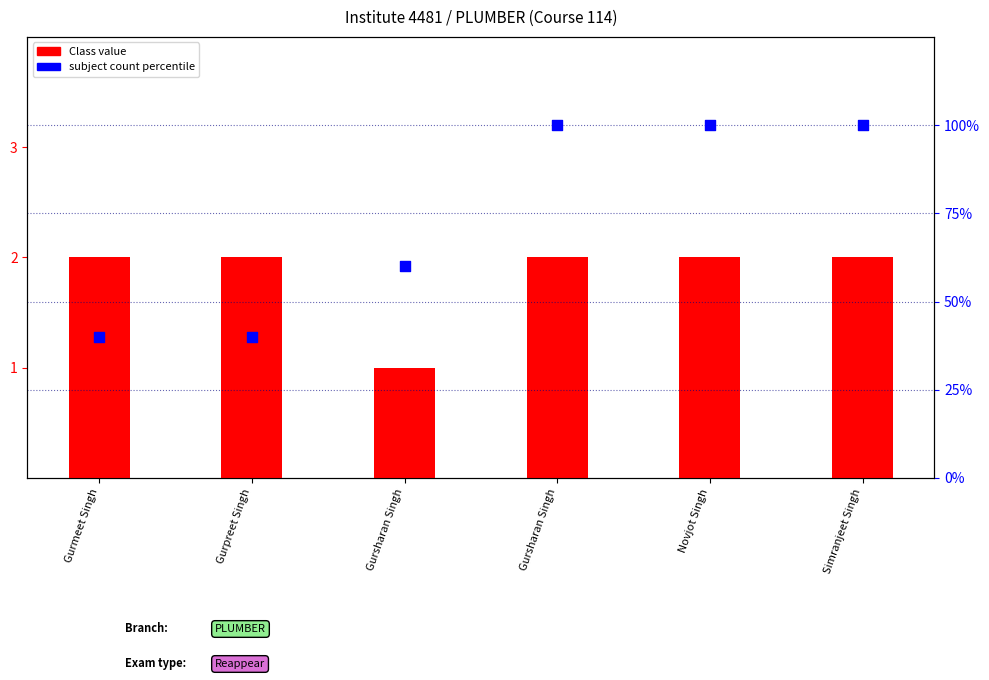

Which series has the widest spread of Y values?

subject count percentile